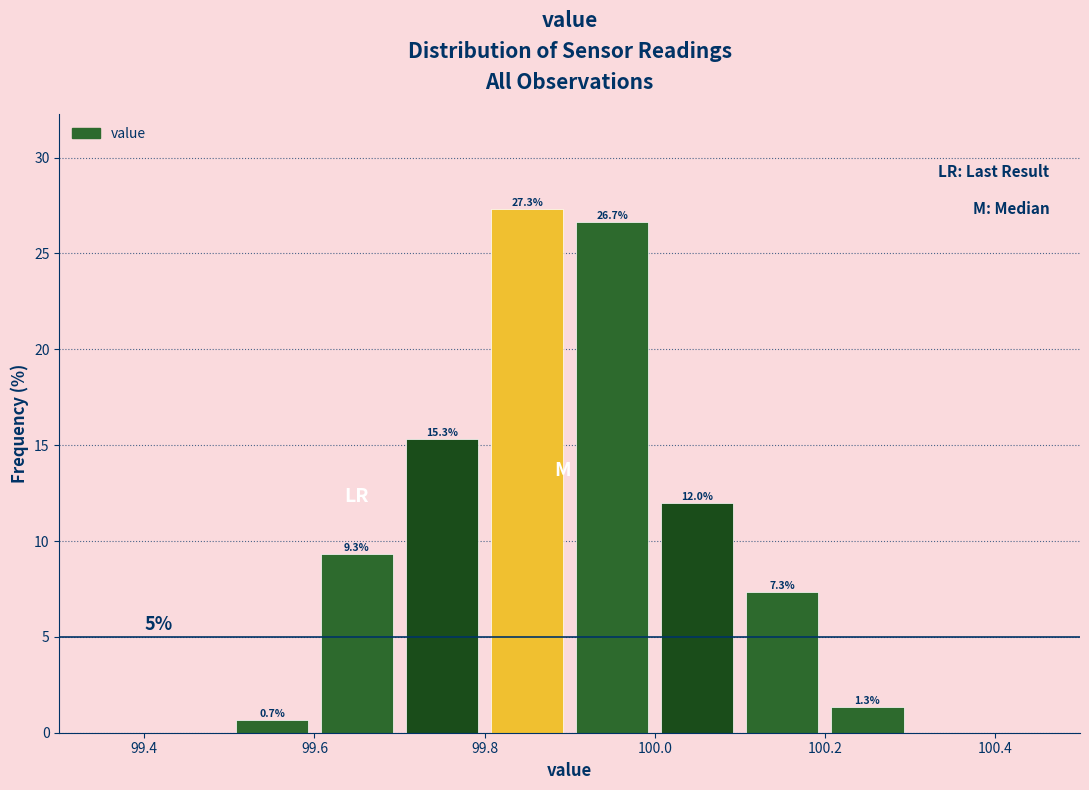

Which range on the x-axis has the tallest bar?

99.8 to 99.9